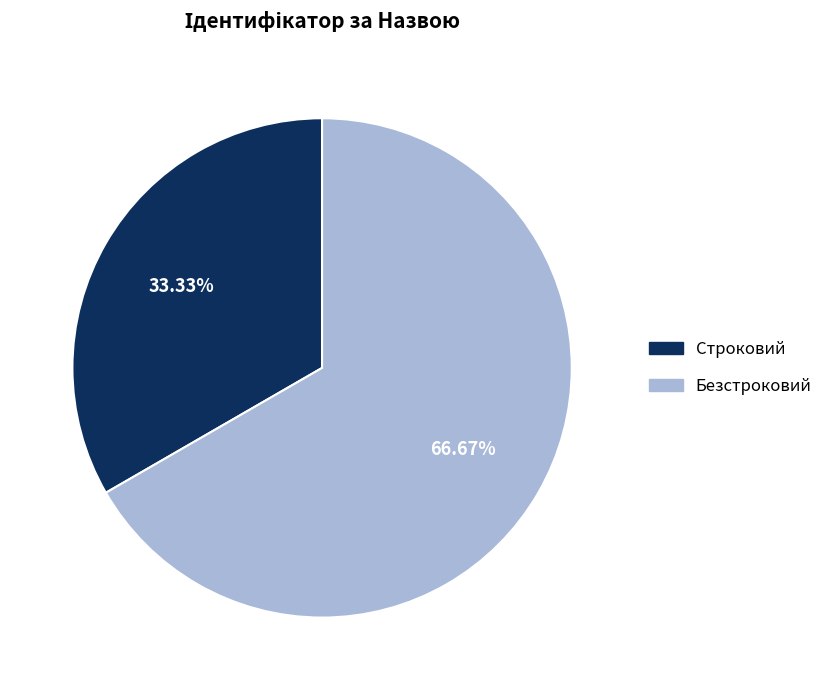

To the nearest percent, what is the difference between the largest and smallest slice percentages?

33%